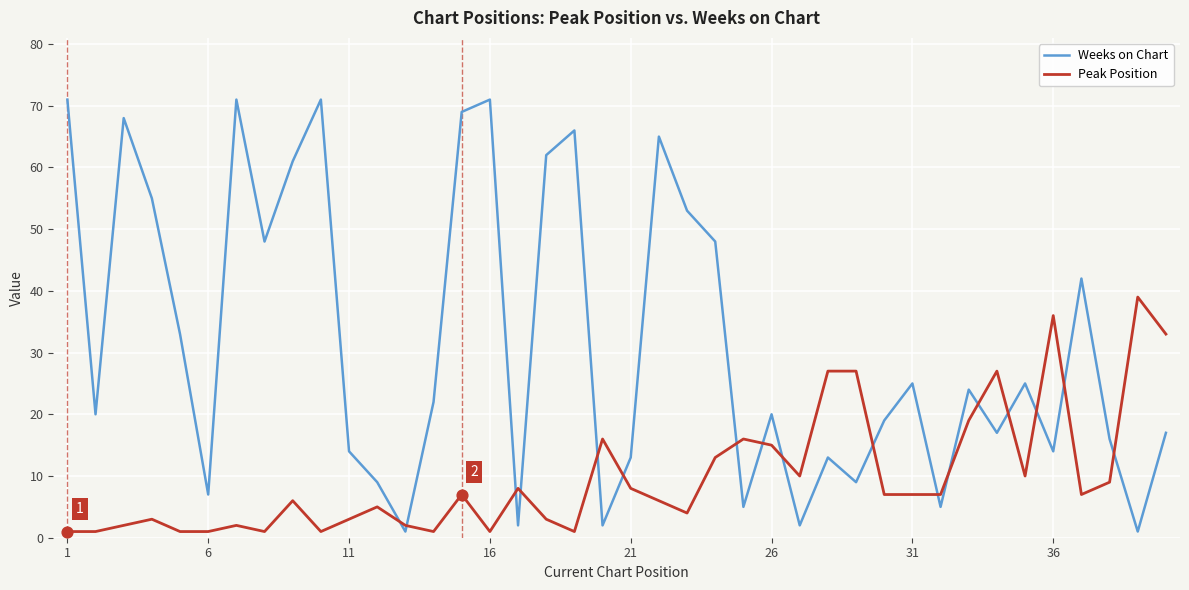

What are all the series names shown in the legend?

Weeks on Chart, Peak Position